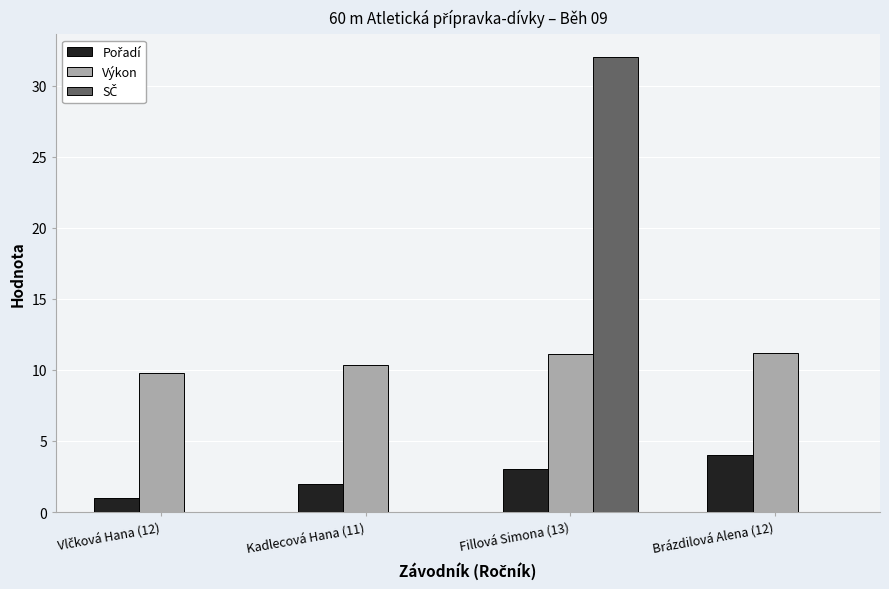

The value of Výkon at Brázdilová Alena (12) is 16.7. True or false?

False